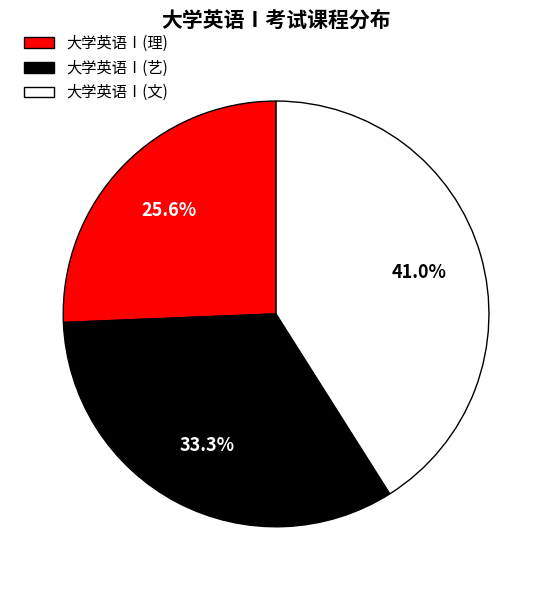

Rank the categories by value from highest to lowest.

大学英语Ⅰ(文), 大学英语Ⅰ(艺), 大学英语Ⅰ(理)